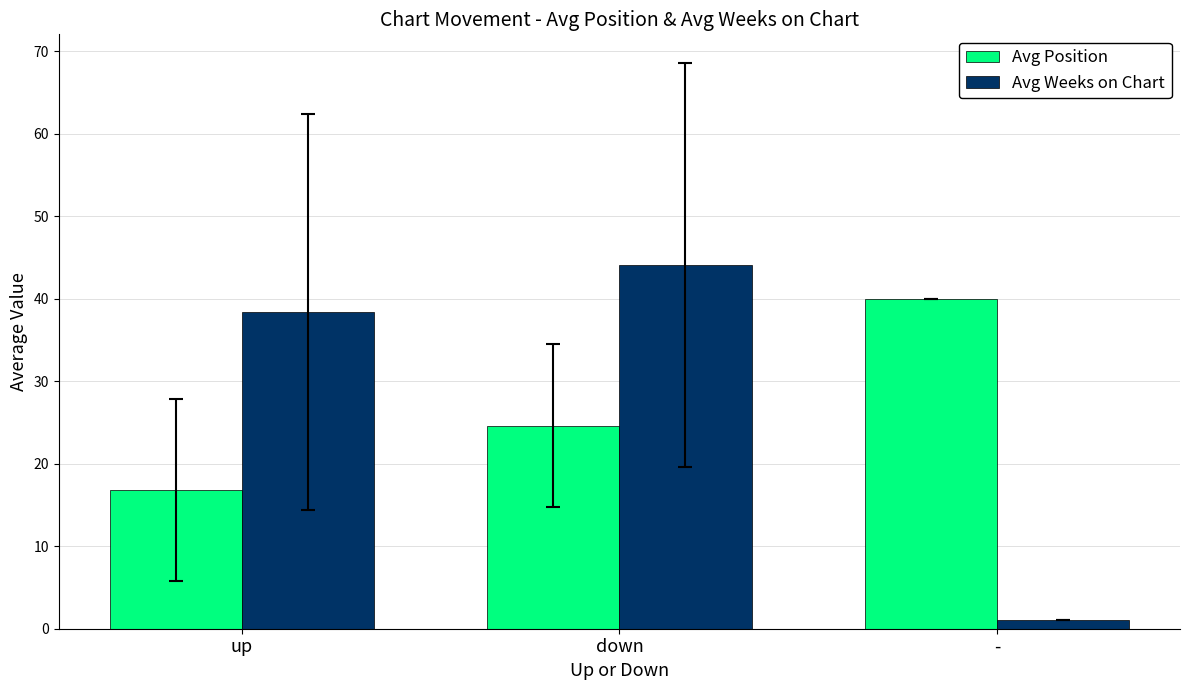

What is the difference between the maximum and minimum values in the Avg Weeks on Chart series?

43.1